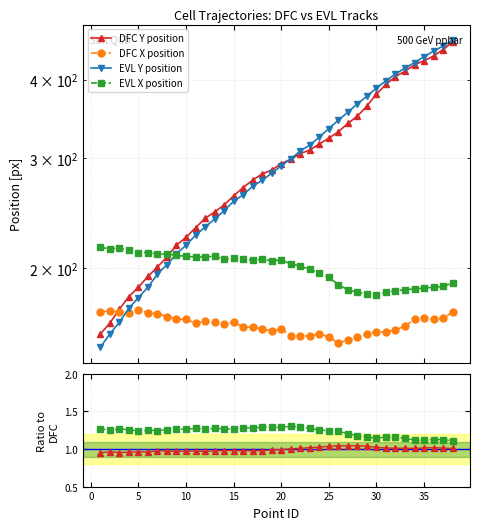

In EVL Y / DFC Y, how many points are higher than both neighbors (excluding endpoints)?

9